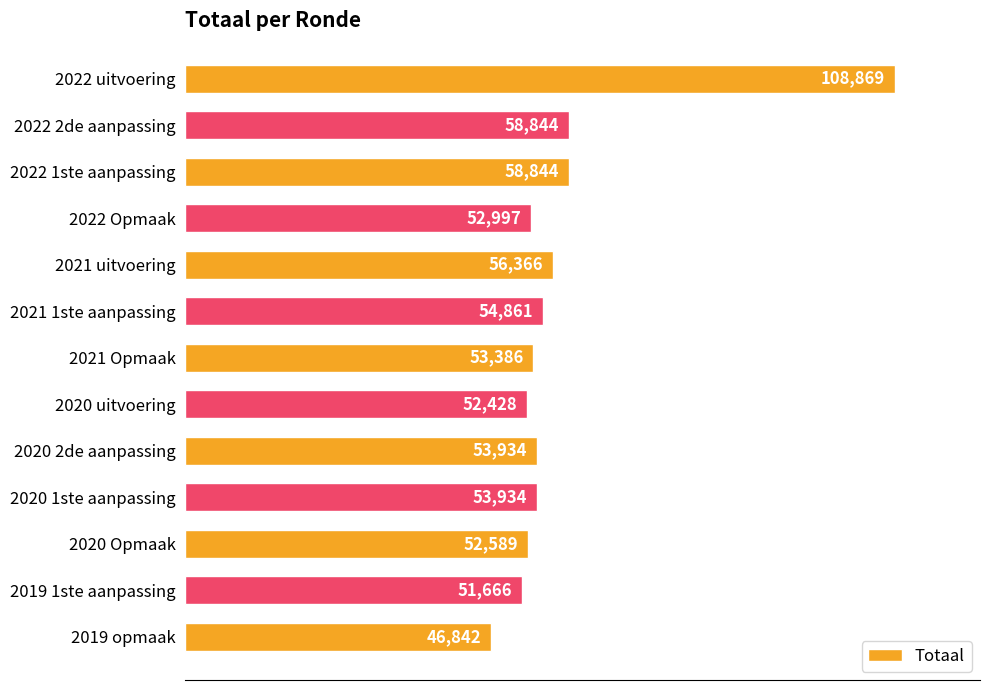

What value does the data have at 2022 uitvoering, to the nearest 10?

108870